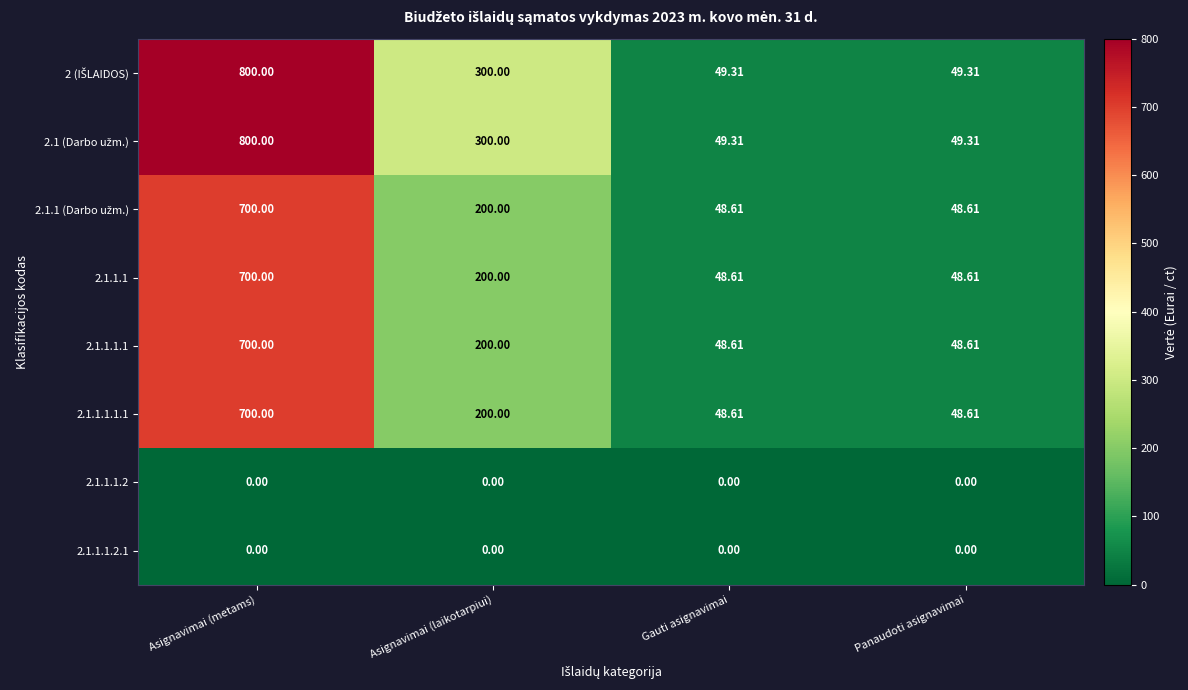

What is the greatest value displayed?

800.0